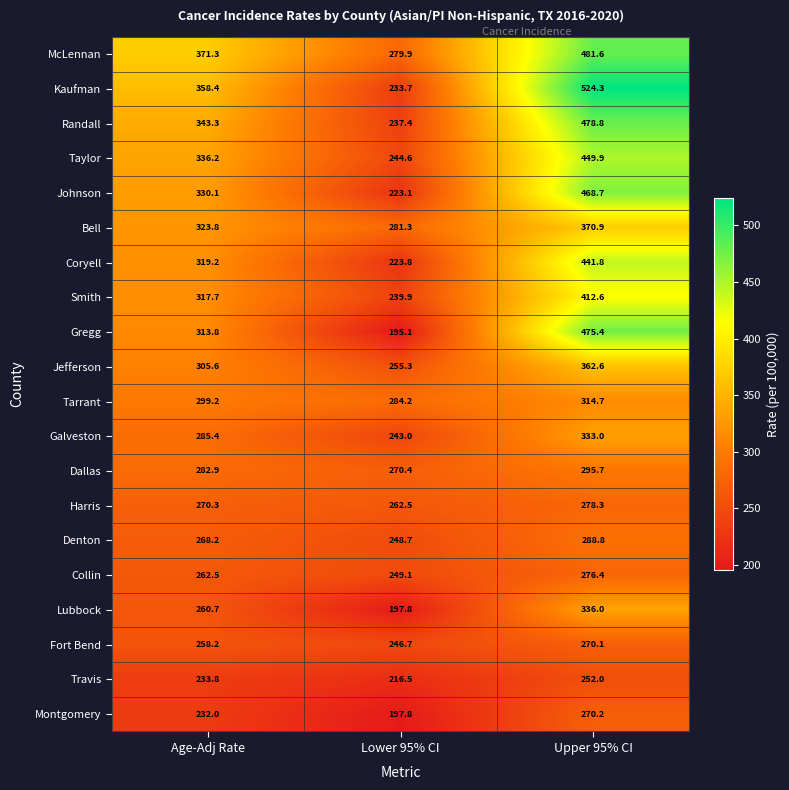

What is the sum of the Jefferson values at Upper 95% CI and Lower 95% CI?

617.9